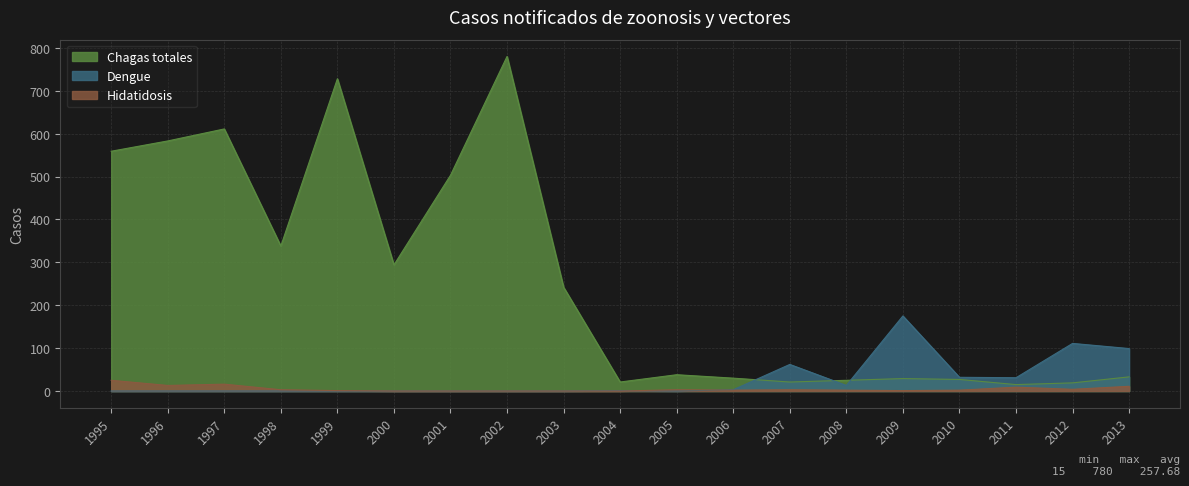

True or false: Dengue and Hidatidosis intersect in this chart.

True